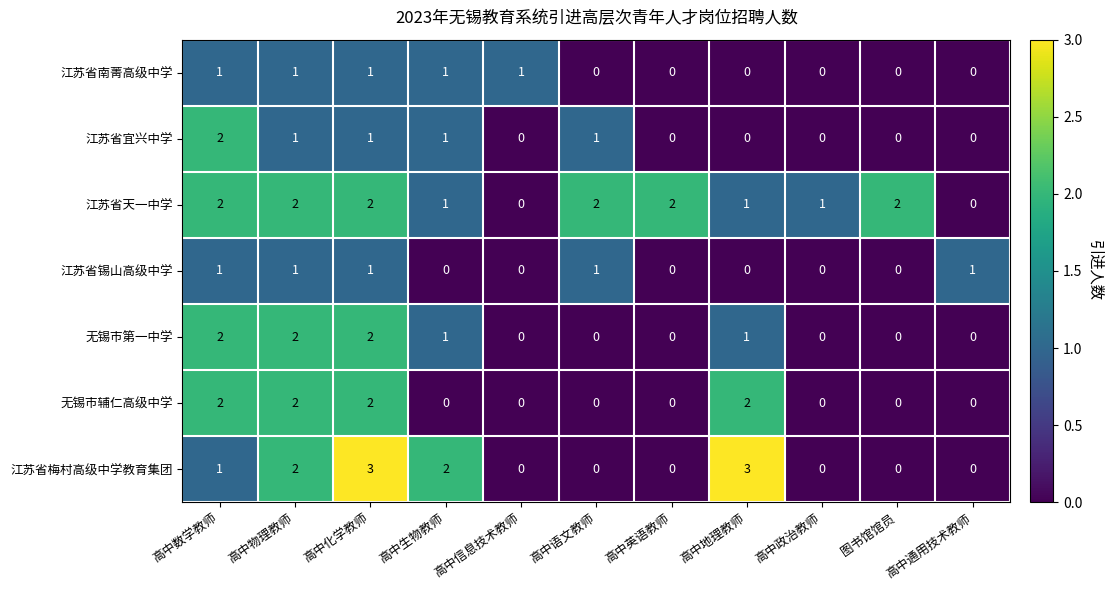

The value of 江苏省梅村高级中学教育集团 at 图书馆馆员 is 0. True or false?

True